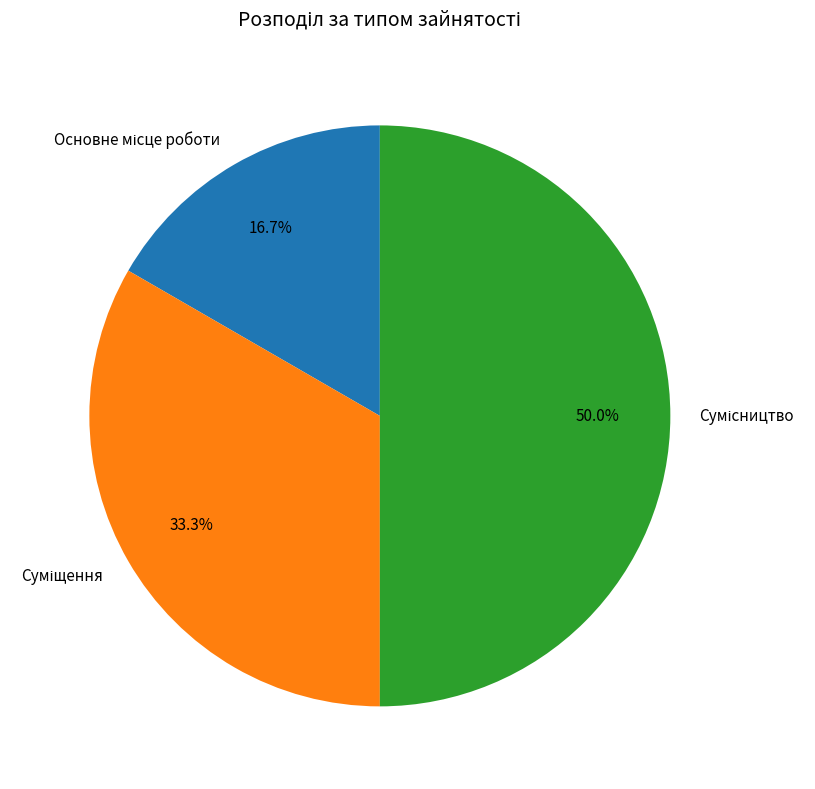

Count the number of slices in the pie.

3